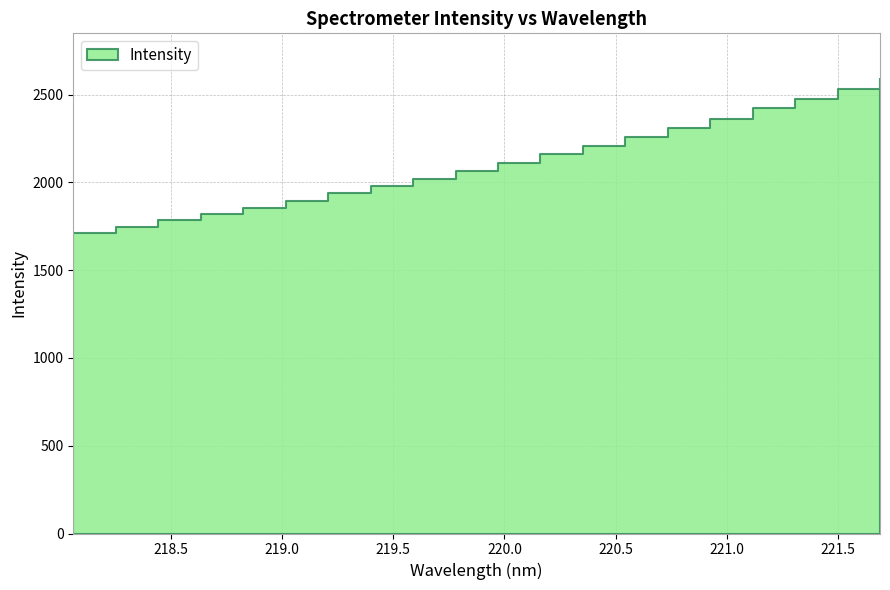

Reading right to left, extract all data points from this chart.

221.6902=2589.9	221.4993=2532.7	221.3083=2477.3	221.1174=2420.8	220.9264=2363.0	220.7354=2311.1	220.5444=2259.4	220.3533=2209.3	220.1623=2159.6	219.9712=2112.7	219.7801=2065.7	219.589=2021.5	219.3979=1979.4	219.2067=1936.8	219.0156=1896.5	218.8244=1856.8	218.6332=1820.2	218.442=1783.5	218.2508=1748.2	218.0596=1713.3